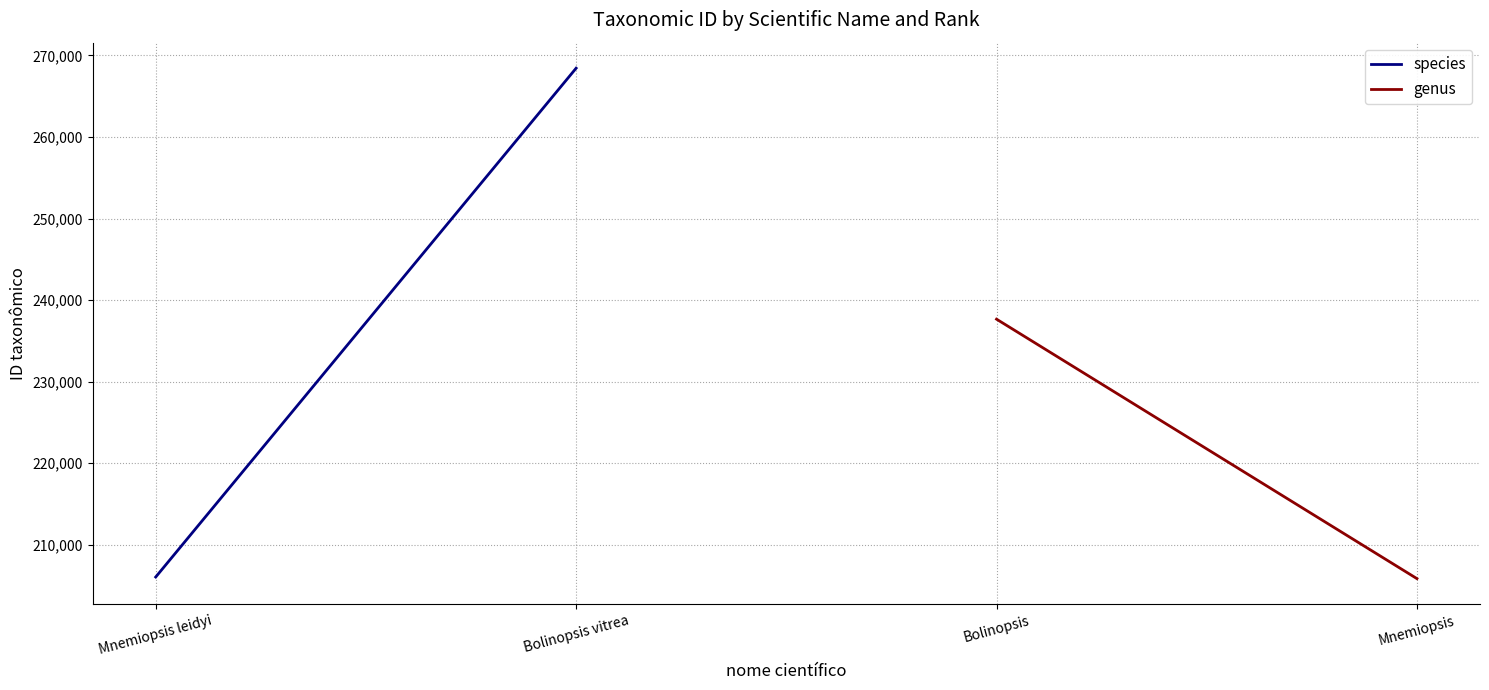

How many lines are shown in the chart?

2